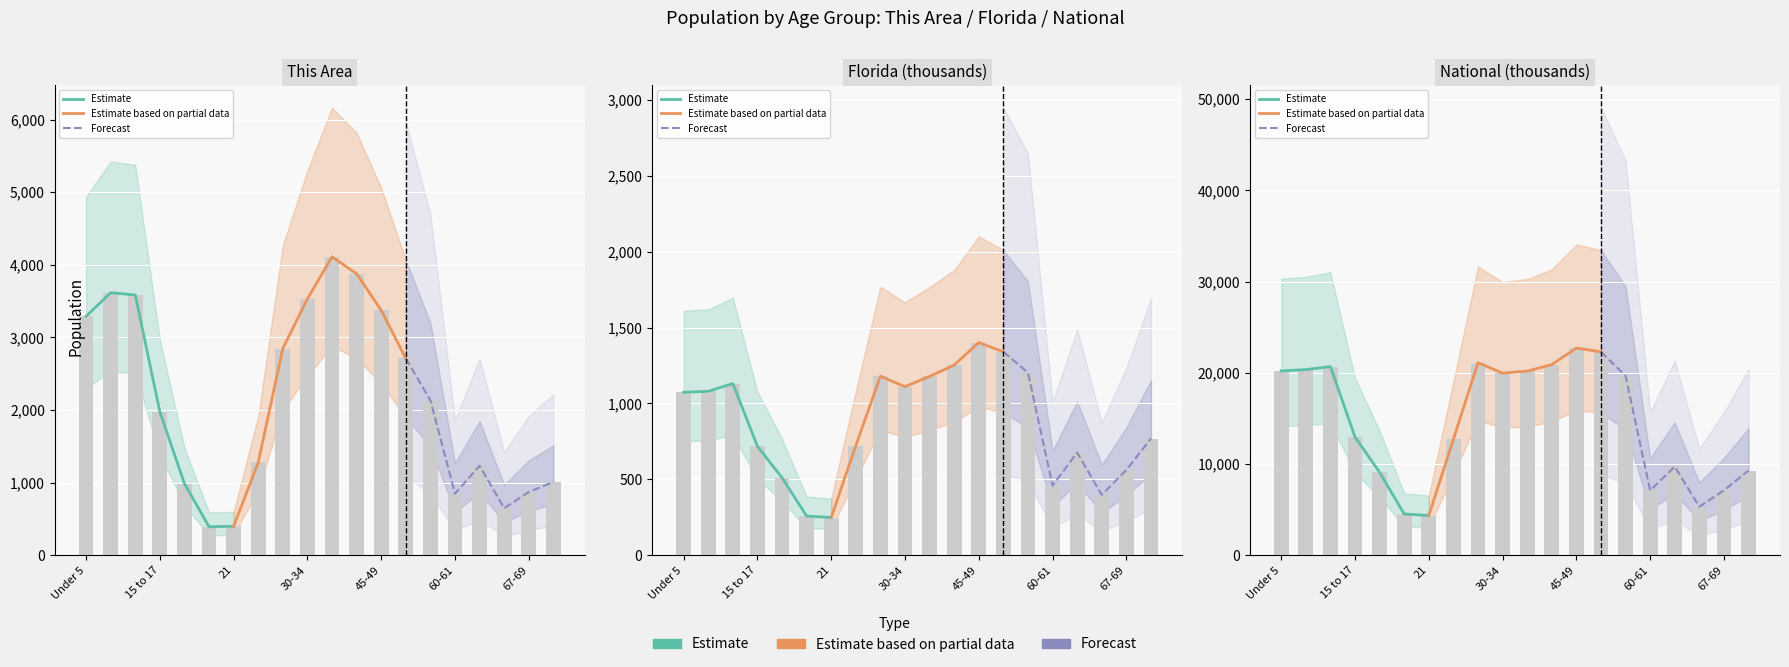

Is it true that This Area equals 848.0 at 60-61?

True